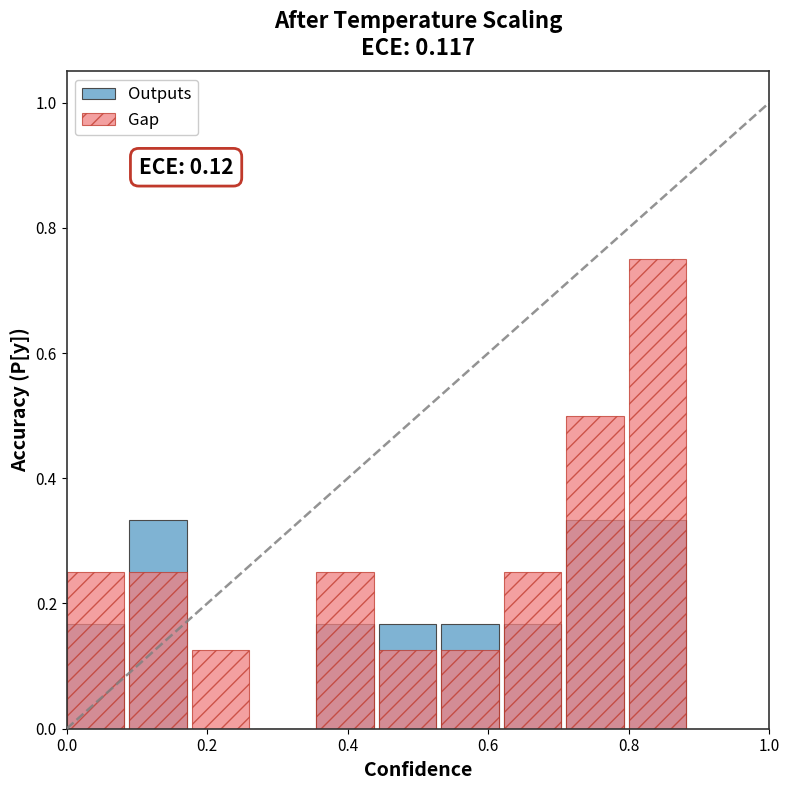

How many values in the Outputs series exceed 0?

8